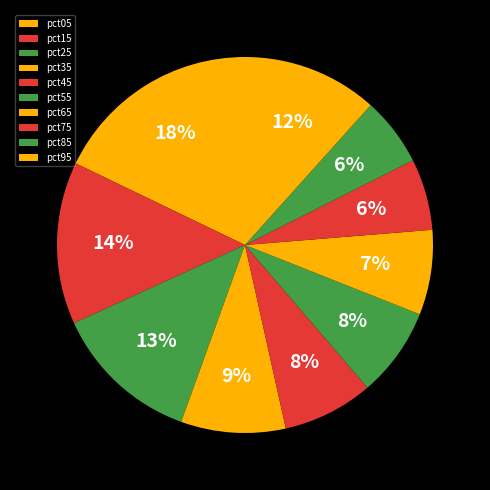

To the nearest percent, what percentage of the pie is pct65?

7%